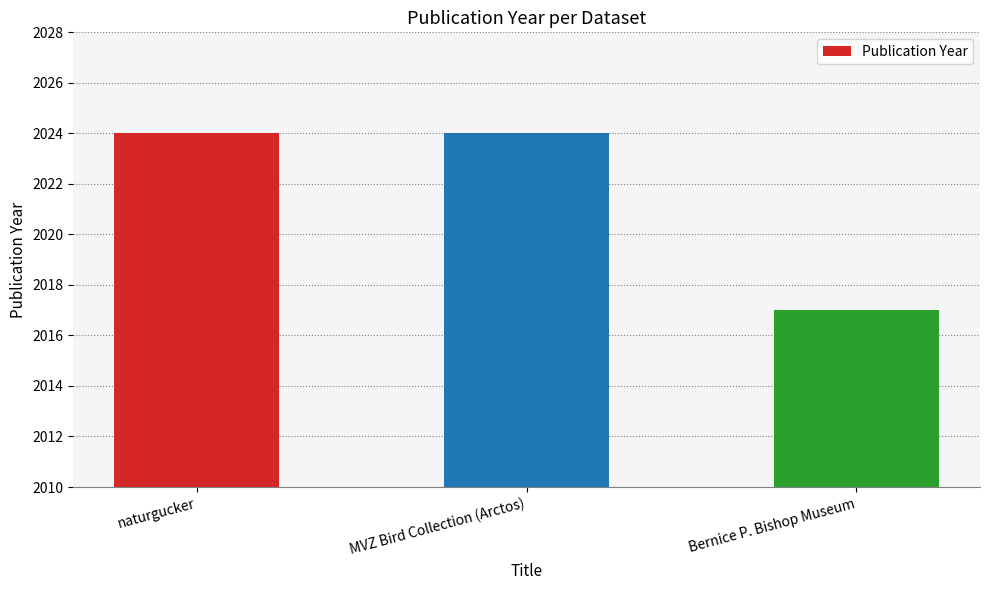

Reading left to right, list all the values displayed in this chart.

naturgucker=2024	MVZ Bird Collection (Arctos)=2024	Bernice P. Bishop Museum=2017